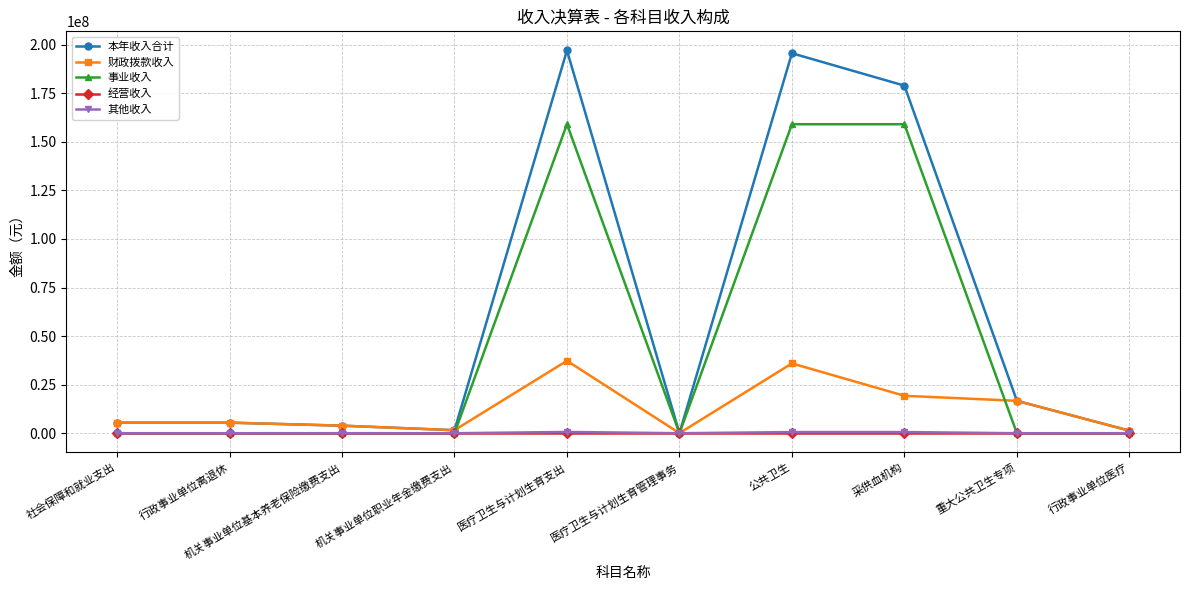

True or false: 本年收入合计 has more than 0 points higher than both neighbors.

True